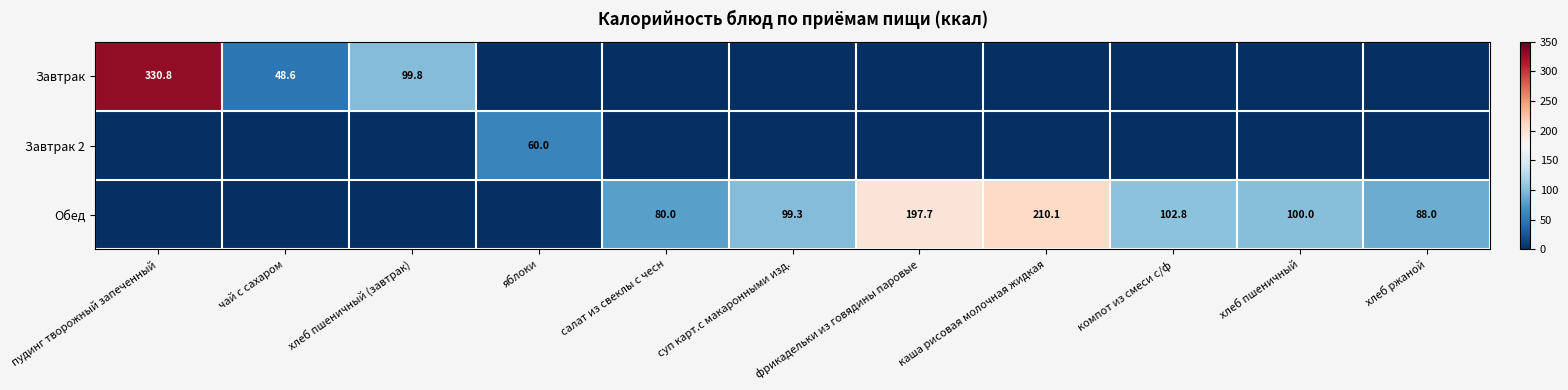

What is the sum of the Обед values at фрикадельки из говядины паровые and компот из смеси с/ф?

300.5